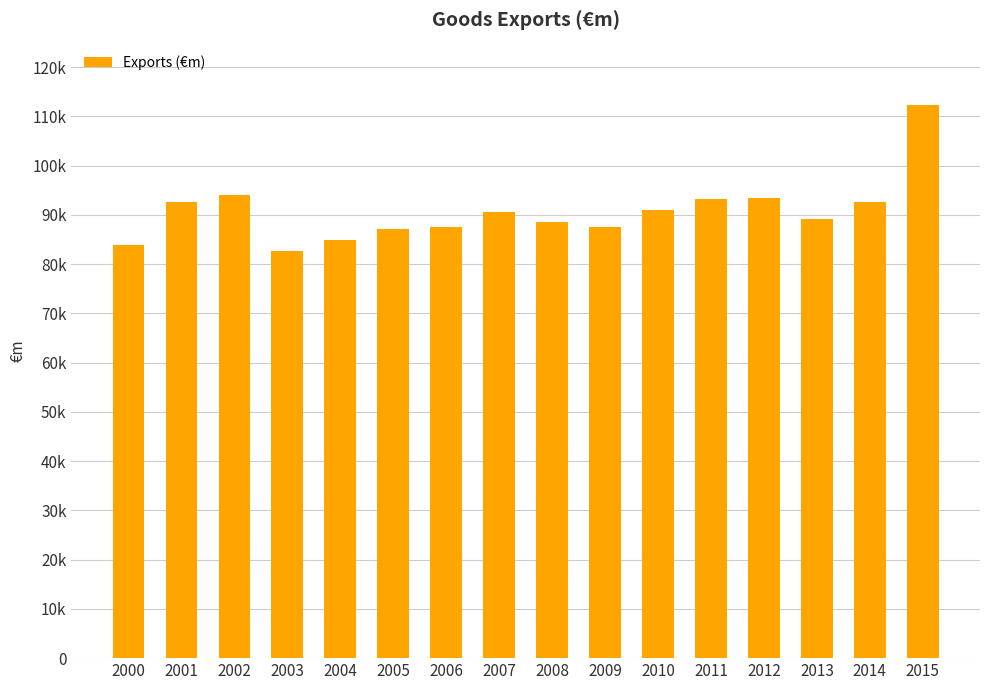

Rank the categories by value from highest to lowest.

2015, 2002, 2012, 2011, 2001, 2014, 2010, 2007, 2013, 2008, 2009, 2006, 2005, 2004, 2000, 2003